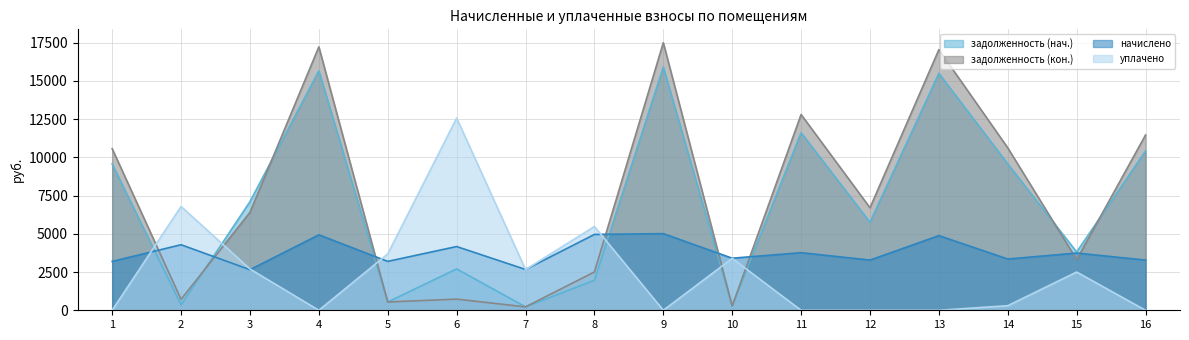

How many interior local valleys does the задолженность (нач.) series have?

6